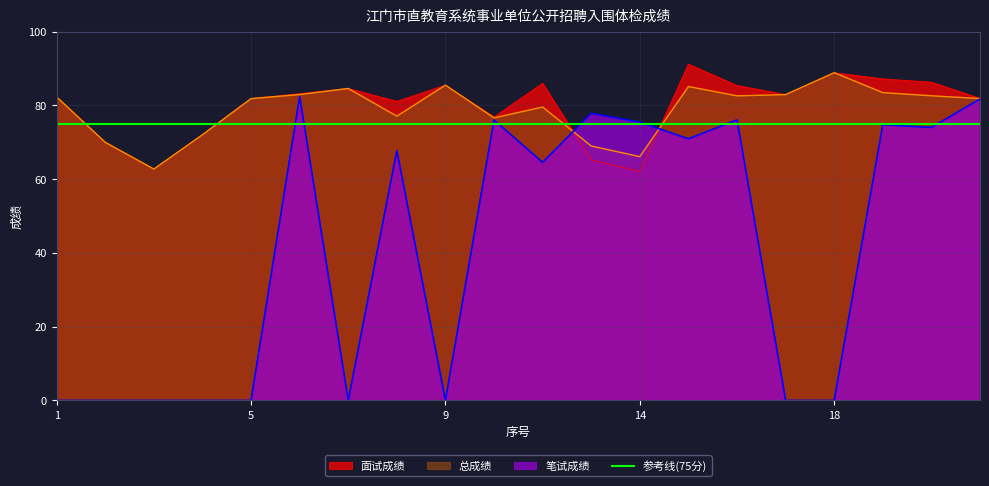

How many times do 面试成绩 and 笔试成绩 cross each other?

2